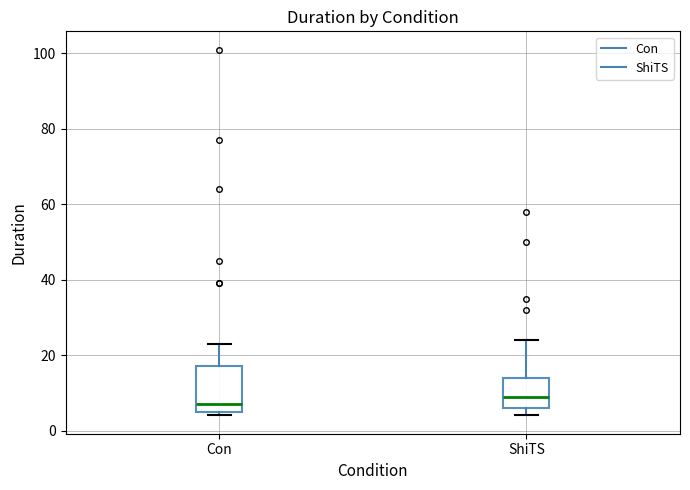

Which box has the lowest median line?

Con